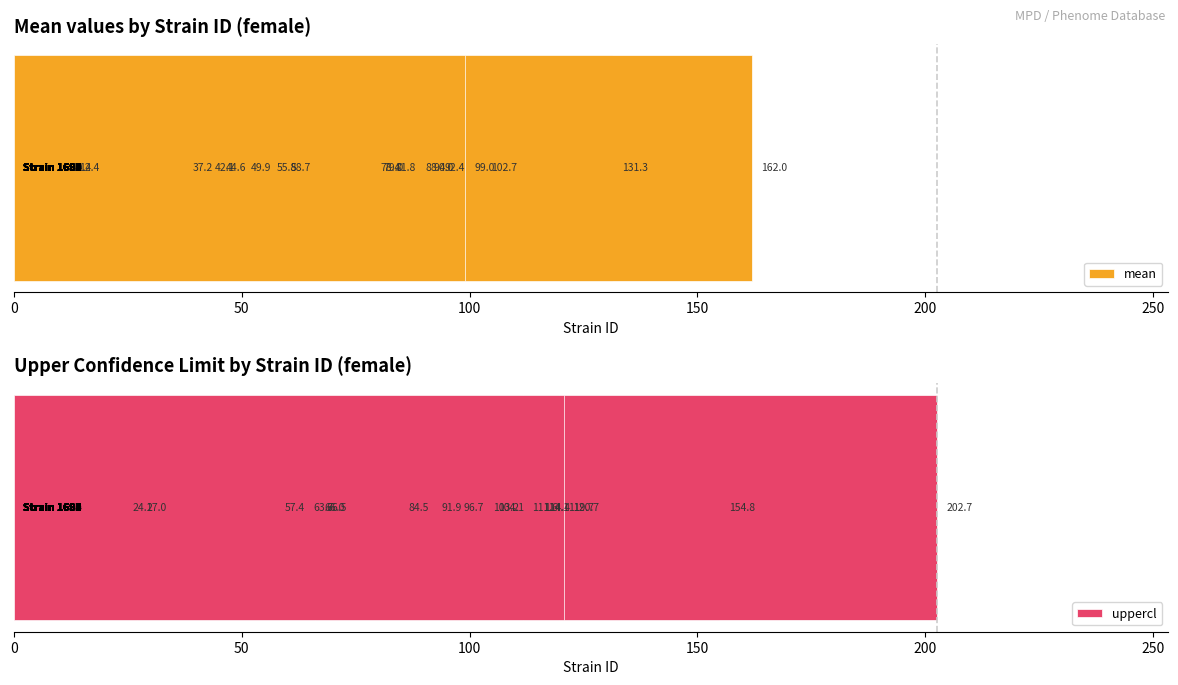

Does the chart contain any negative values?

No